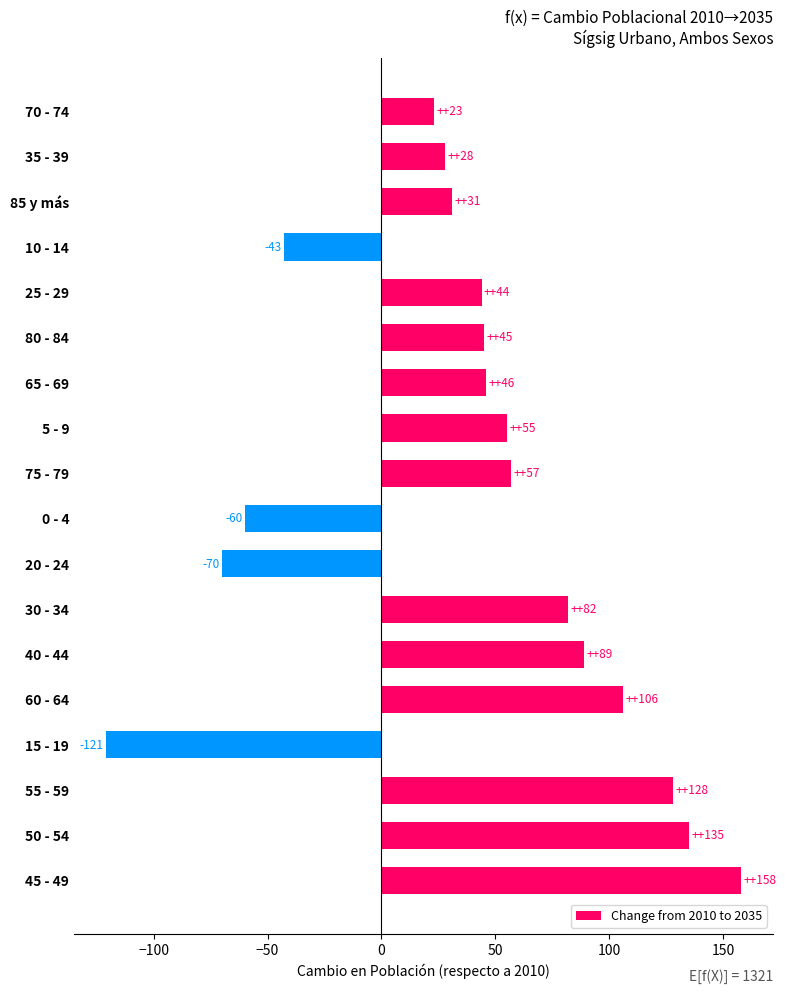

At which category does the chart reach its minimum across all series?

15 - 19